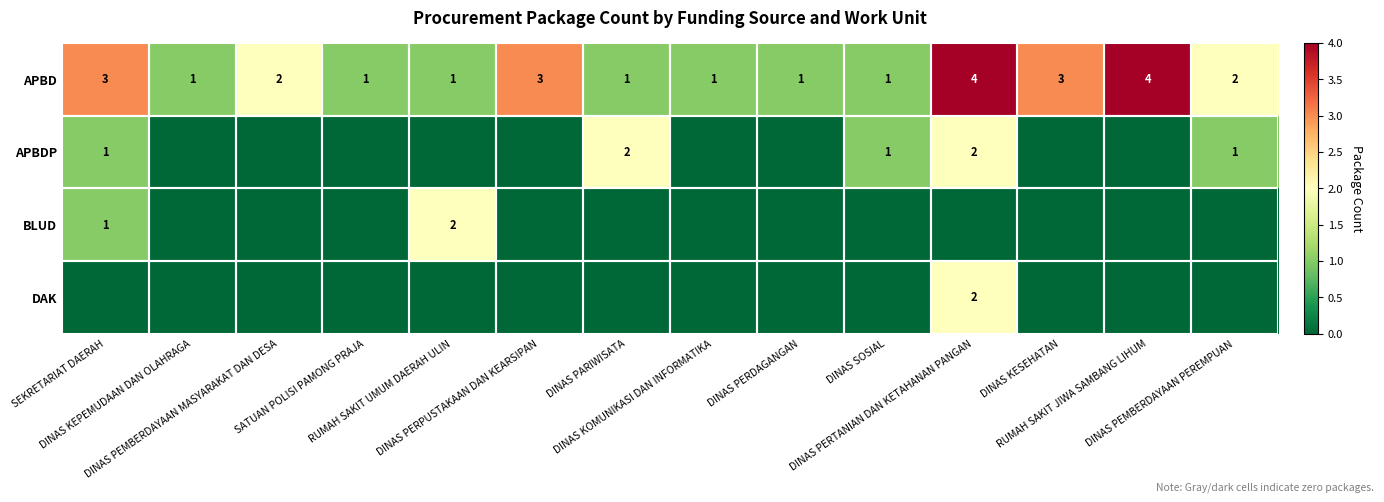

At how many categories does at least one series exceed 3?

2